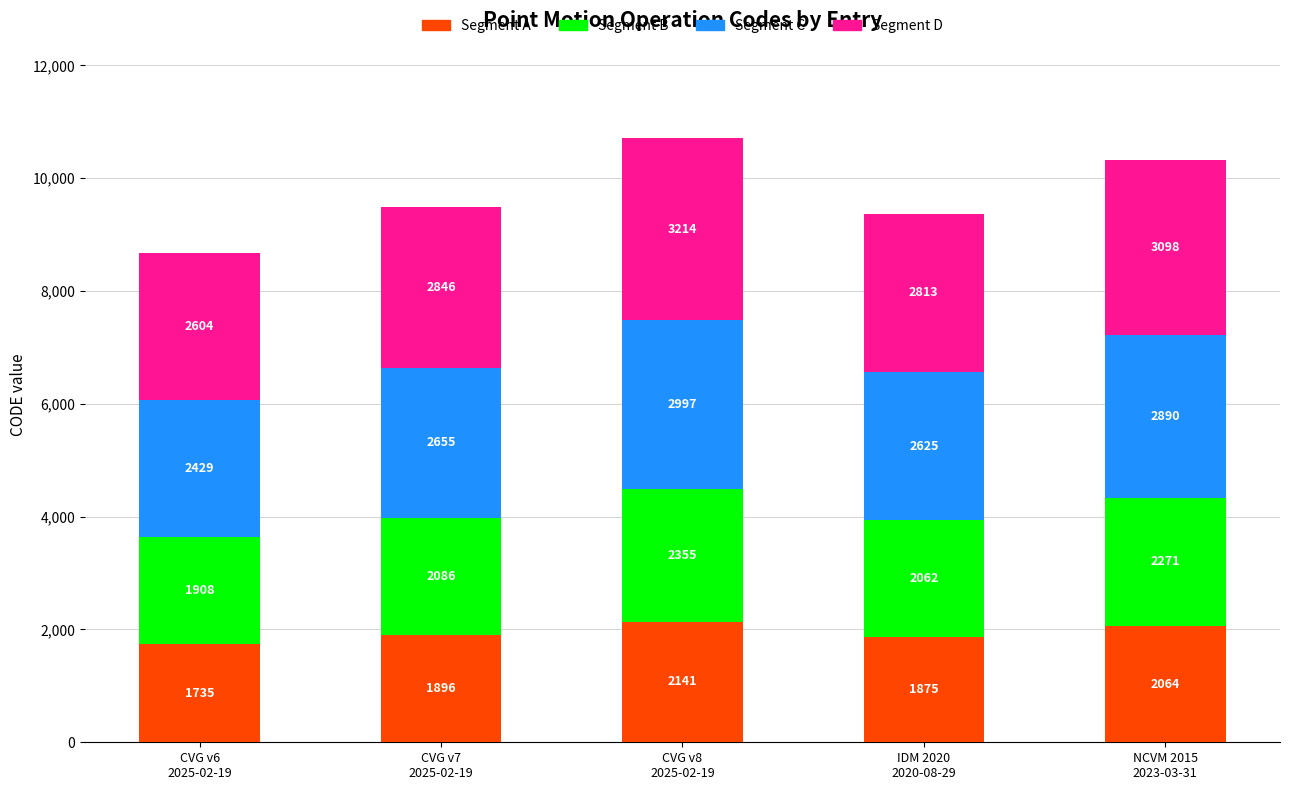

What is the average value of the Segment A series?

1942